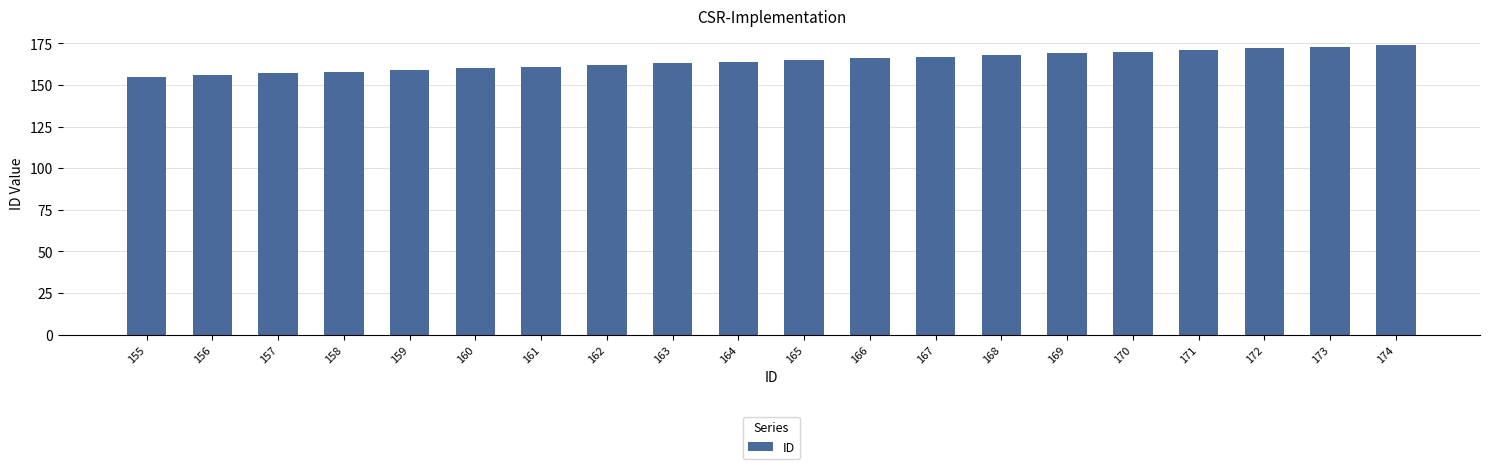

What is the difference between the second highest and minimum values?

18